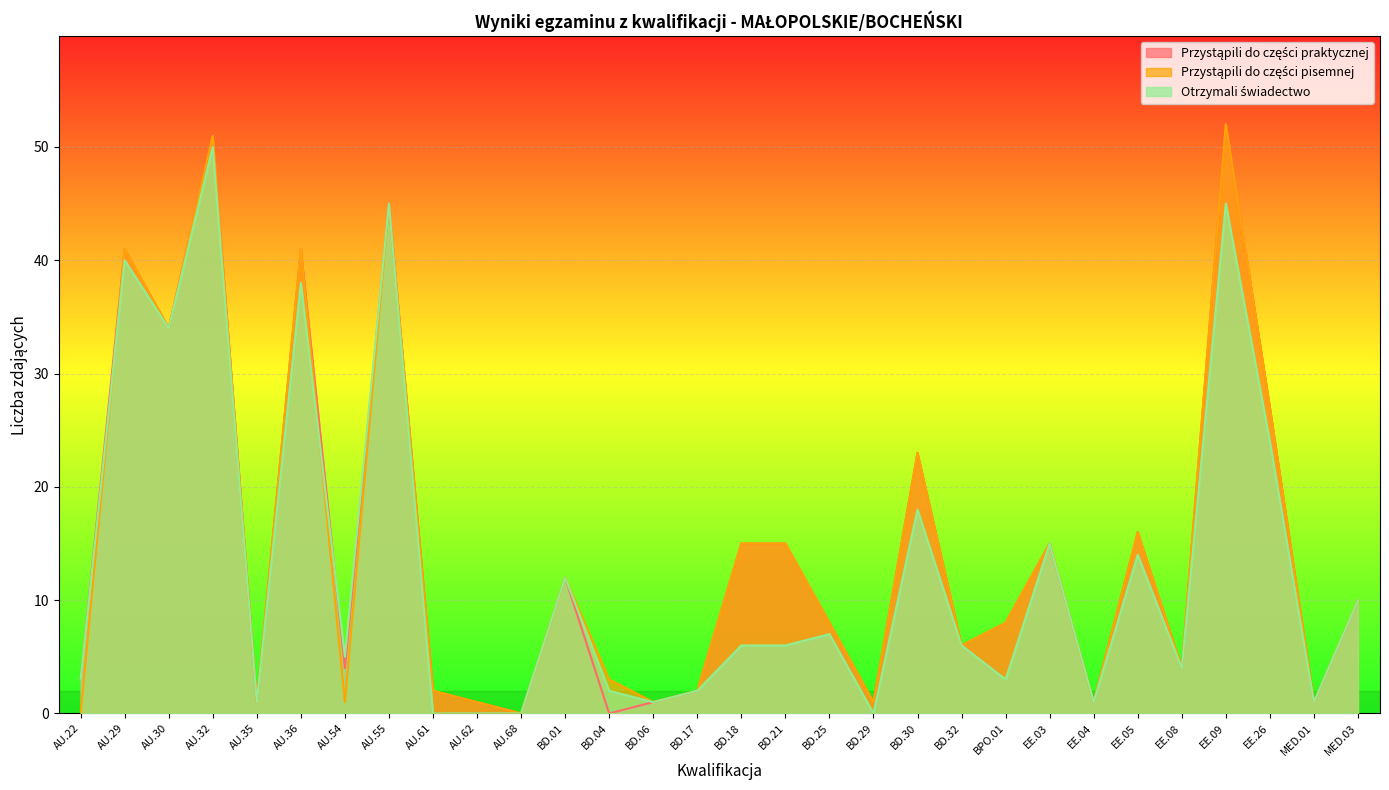

Where is Otrzymali świadectwo nearest to the value 25?

EE.26